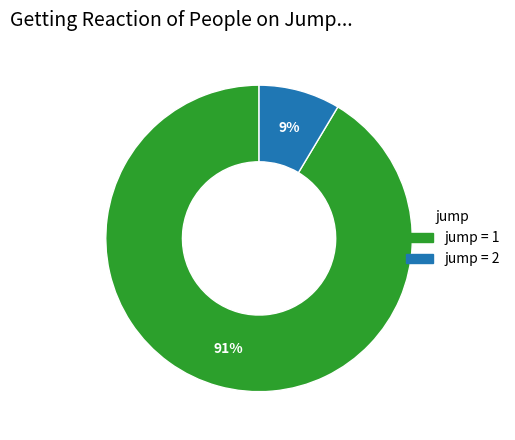

To the nearest percent, what is the average slice percentage?

50%